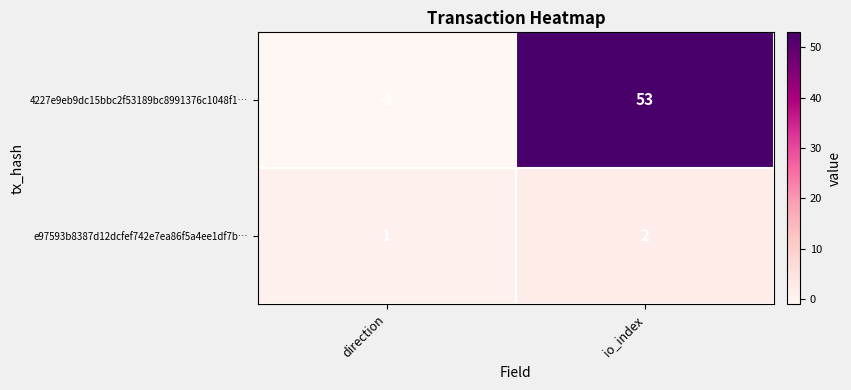

Reading left to right, what are all the values shown in this chart?

4227e9eb9dc15bbc2f53189bc8991376c1048f1…: direction=-1	io_index=53
e97593b8387d12dcfef742e7ea86f5a4ee1df7b…: direction=1	io_index=2